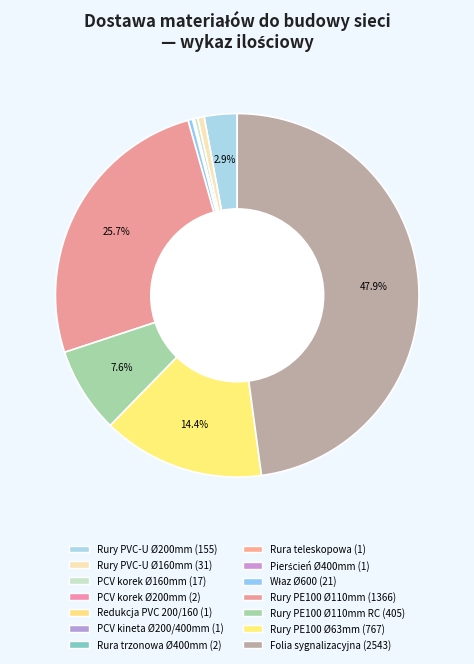

Approximately how many times larger is the value at Folia sygnalizacyjna (2543) compared to Pierścień Ø400mm (1)?

2543.0